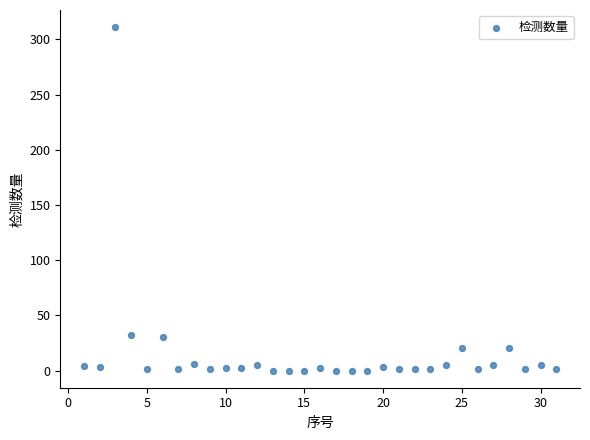

What is the range of X values (max minus min)?

30